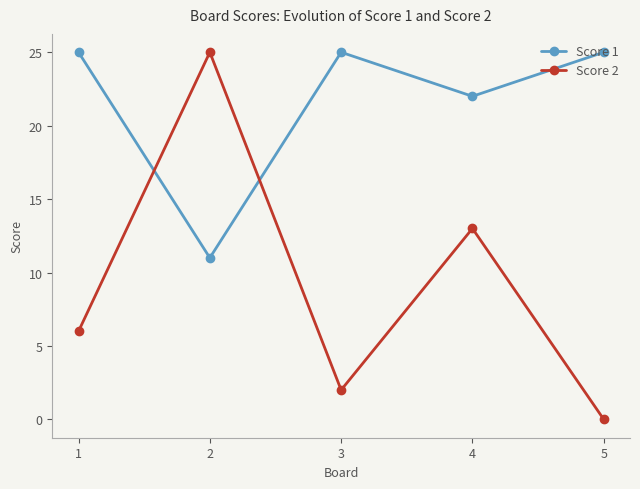

True or false: Score 2 has more than 2 points higher than both neighbors.

False